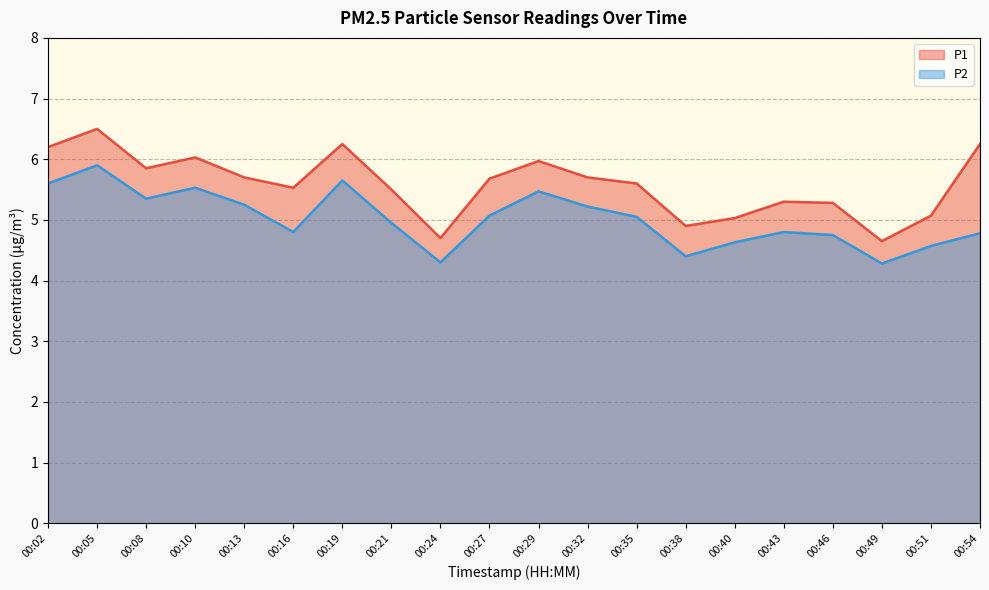

True or false: P1 has more than 0 points higher than both neighbors.

True